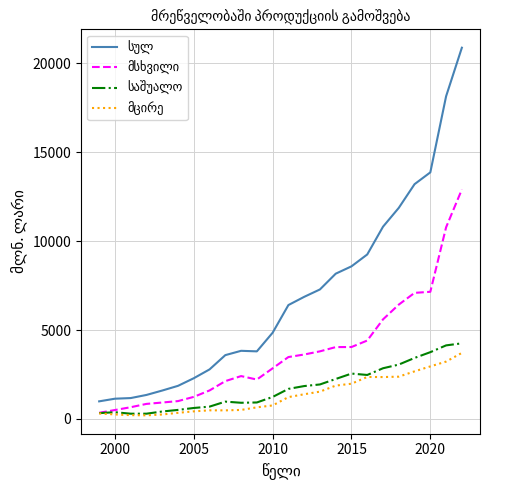

What is the greatest value displayed?

20862.7